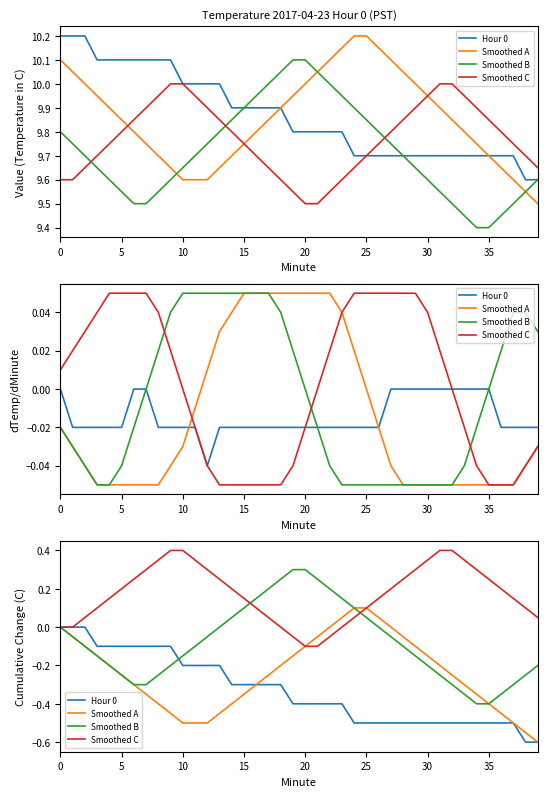

Is this an area chart (filled region under the line)?

No